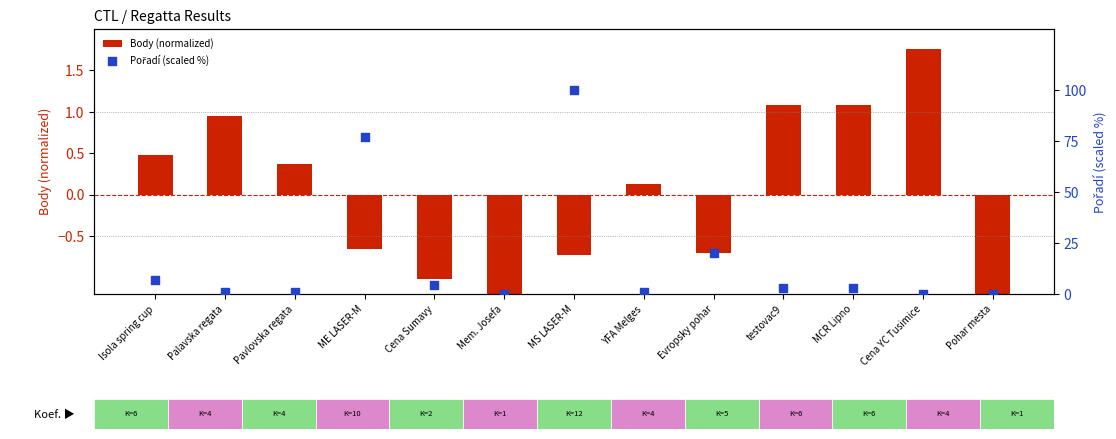

Which series has the largest total across all categories?

Pořadí (scaled %)